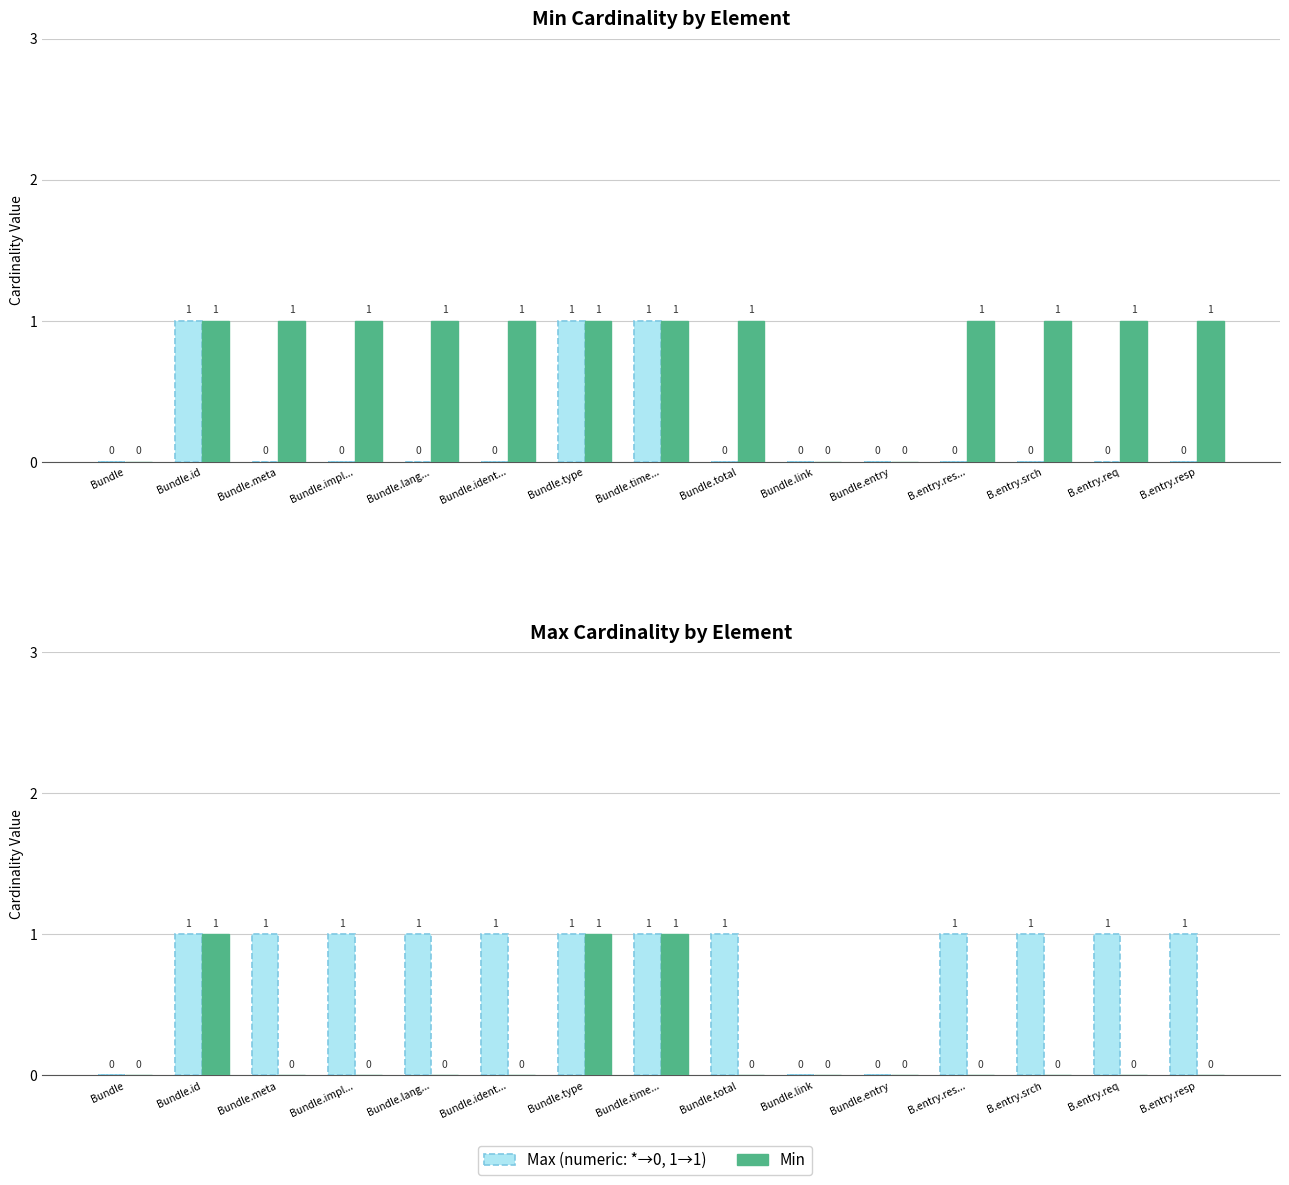

What position from the left is B.entry.res...?

12